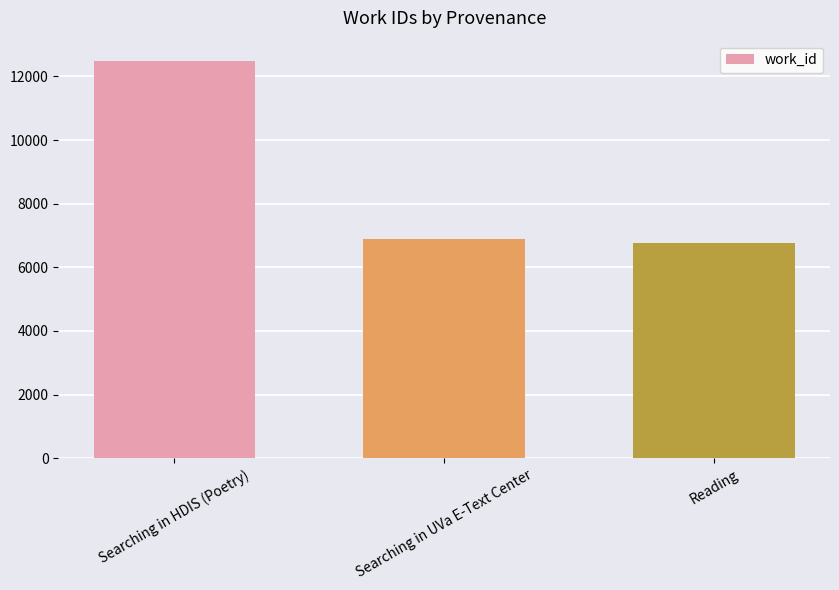

What is the value of the 3rd bar from the left?

6753